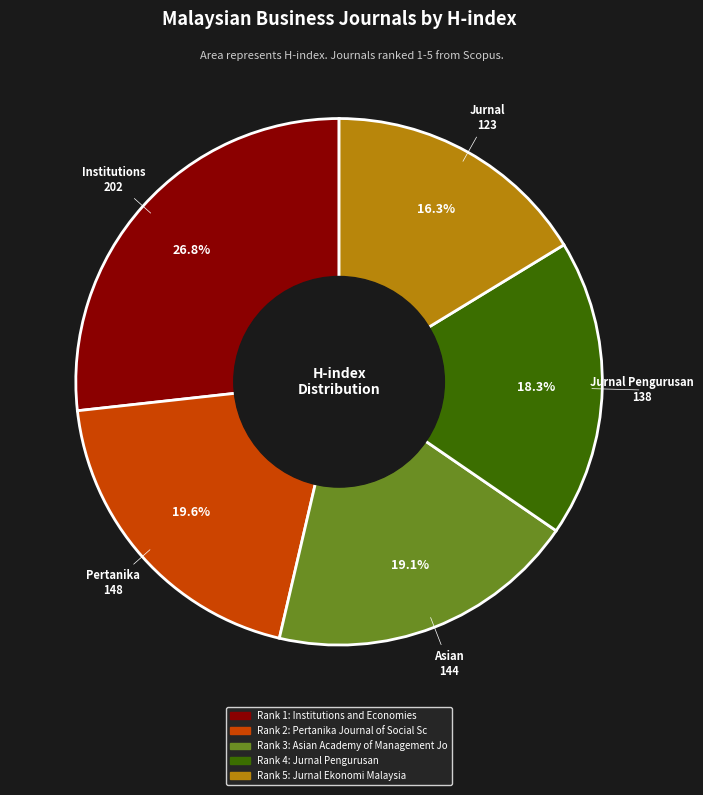

Is there any slice that represents more than half of the pie?

No